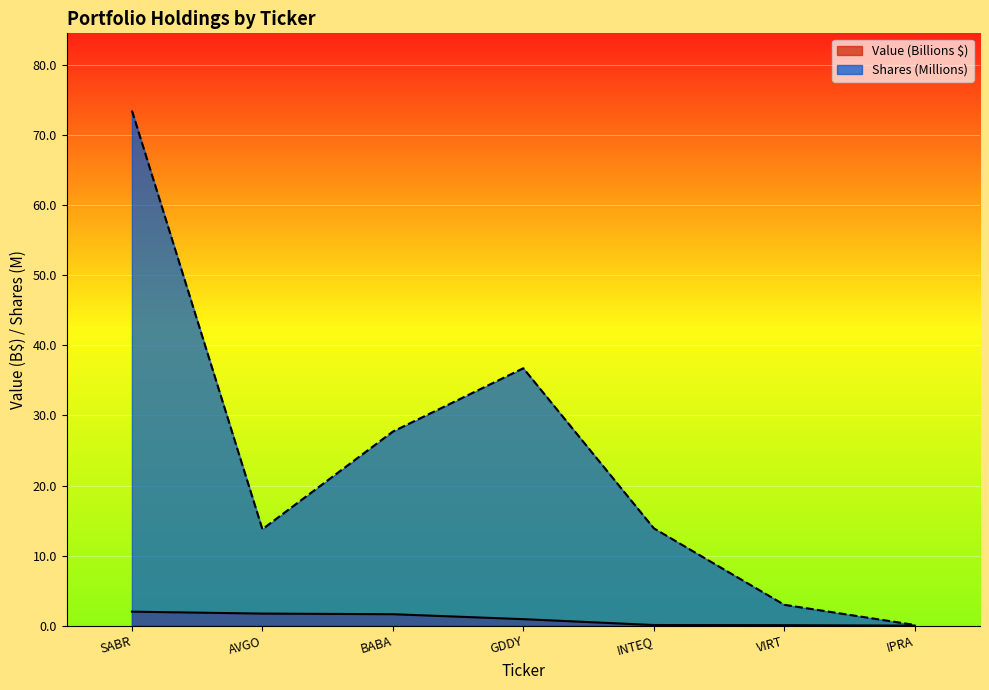

Which series has the widest spread of values?

Shares (Millions)